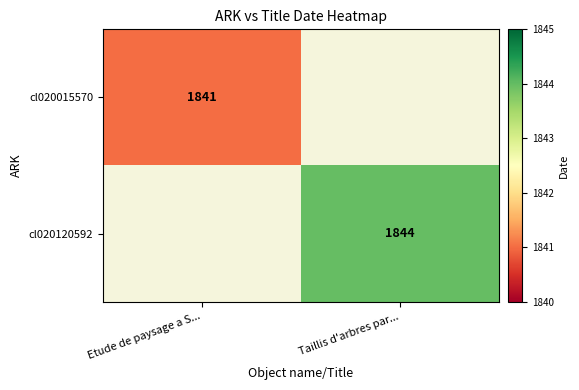

The value of cl020120592 at Taillis d'arbres par... is 1844. True or false?

True